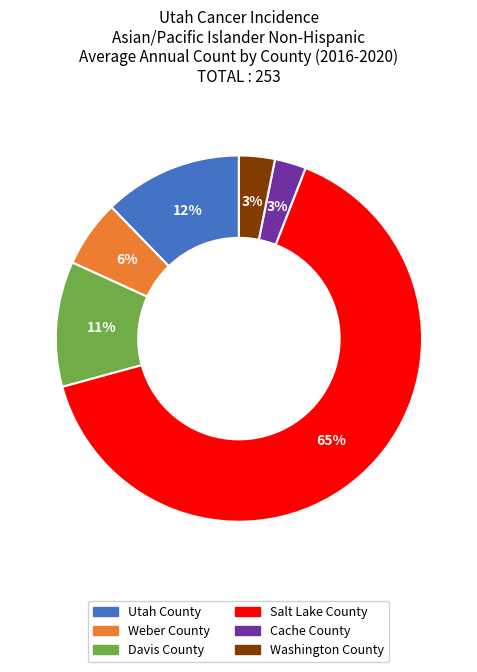

Approximately how many times larger is the value at Weber County compared to Davis County?

0.5